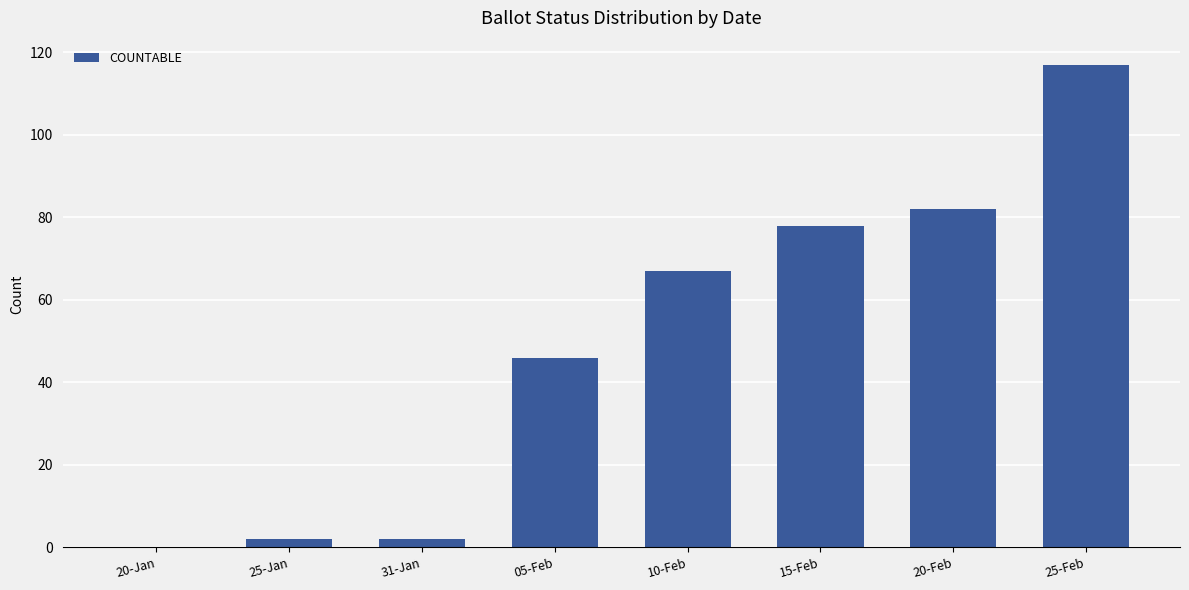

What is the change in value from 25-Jan to 15-Feb?

+76